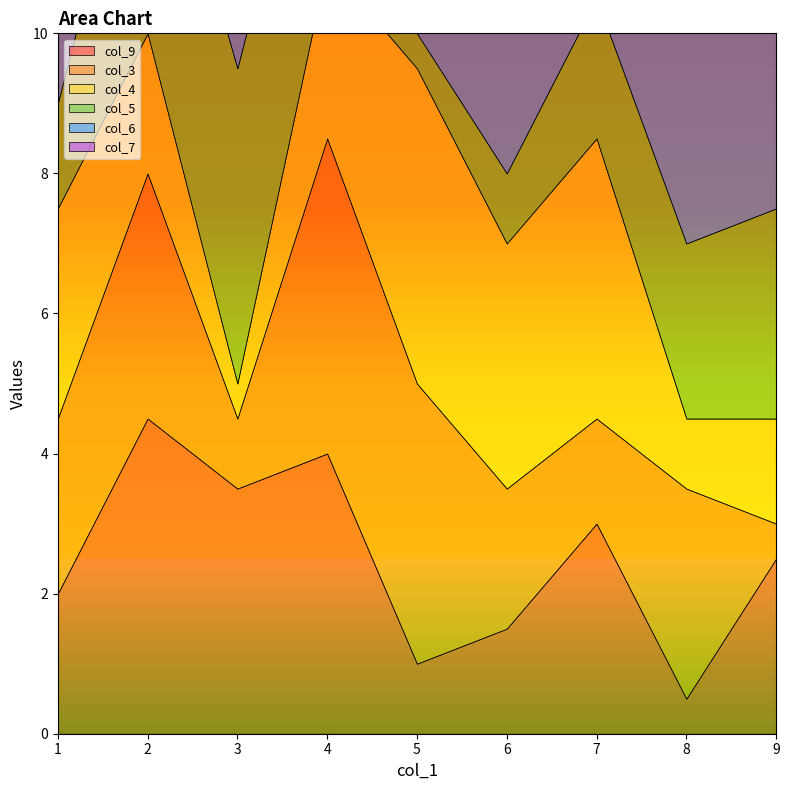

The value of col_5 at 5 is 0. True or false?

False